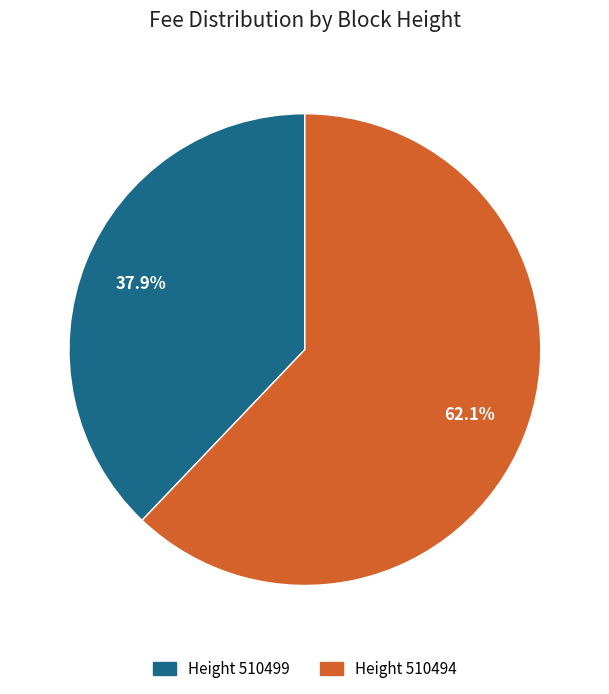

Is there any slice that represents more than half of the pie?

Yes